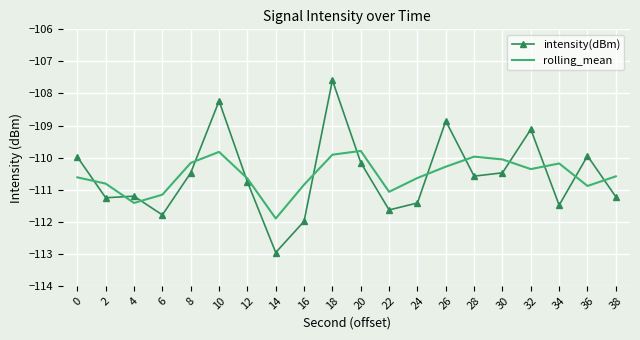

Which series has the largest range (max minus min)?

intensity(dBm)